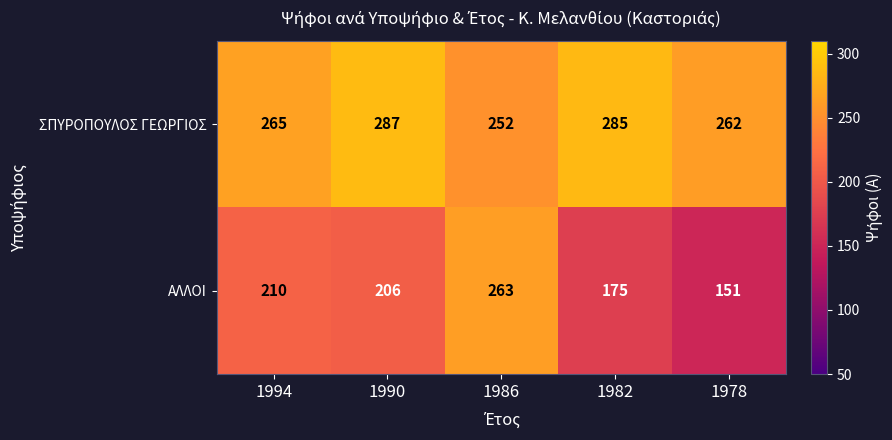

Rank the series by their maximum value, from lowest to highest.

ΑΛΛΟΙ, ΣΠΥΡΟΠΟΥΛΟΣ ΓΕΩΡΓΙΟΣ